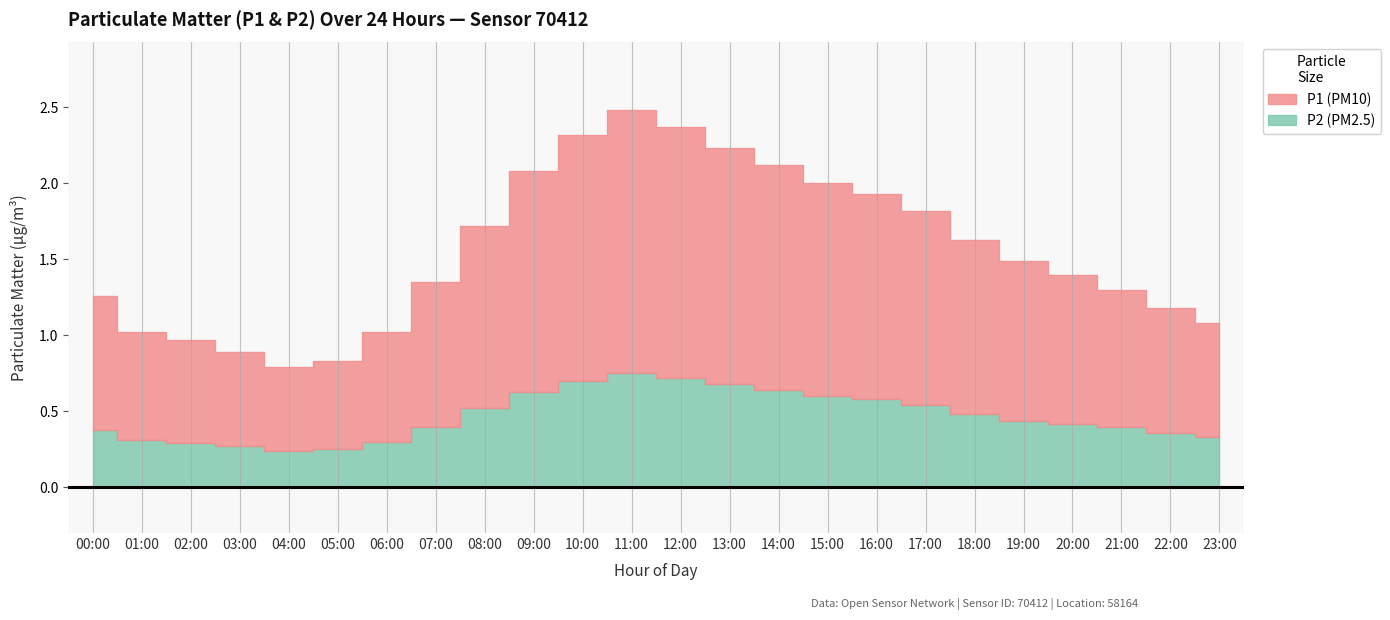

Which series has the widest spread of values?

P1